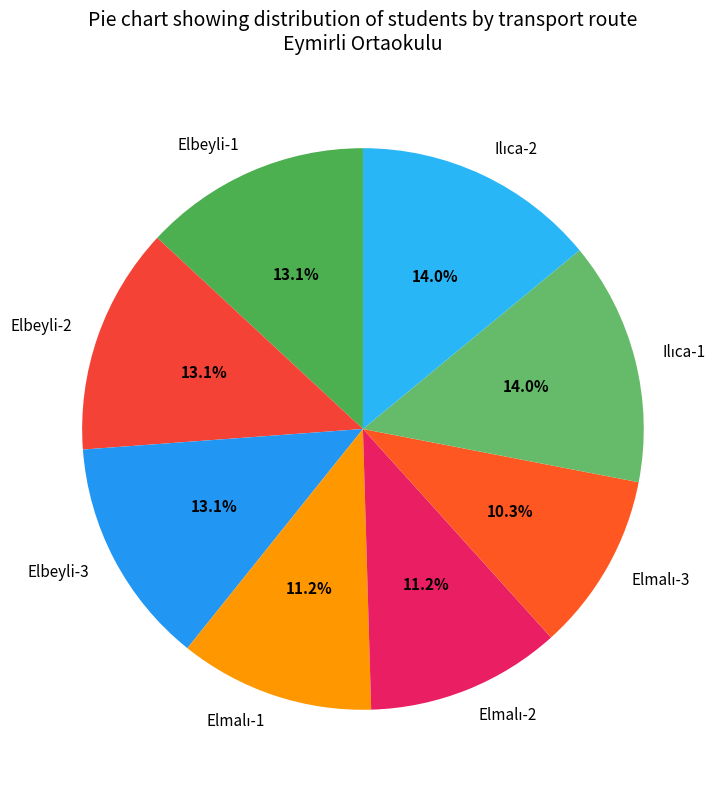

Is Elbeyli-2 the majority of the pie?

No